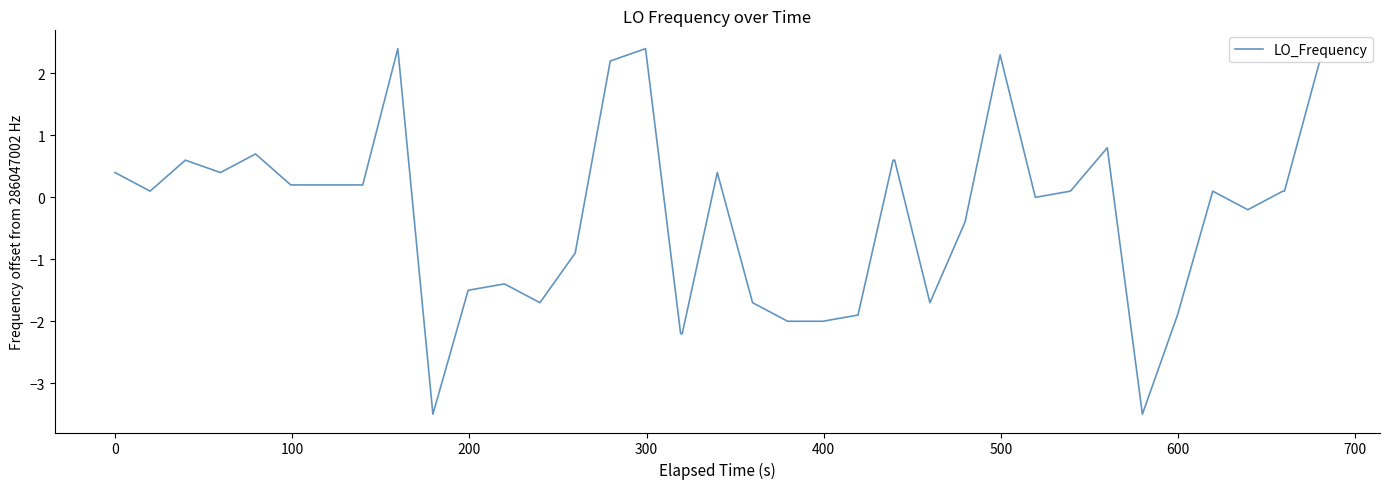

What is the difference between the maximum and minimum values?

5.9